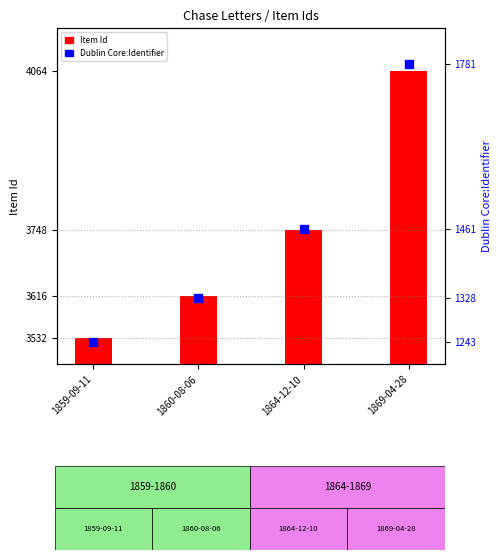

Which series contains the highest Y value?

Item Id